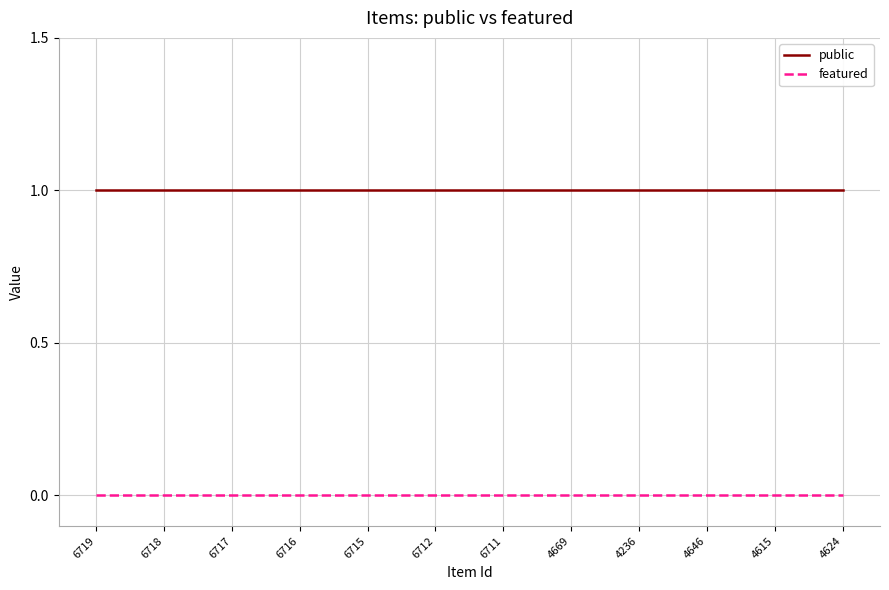

At how many categories does at least one series exceed 0?

12